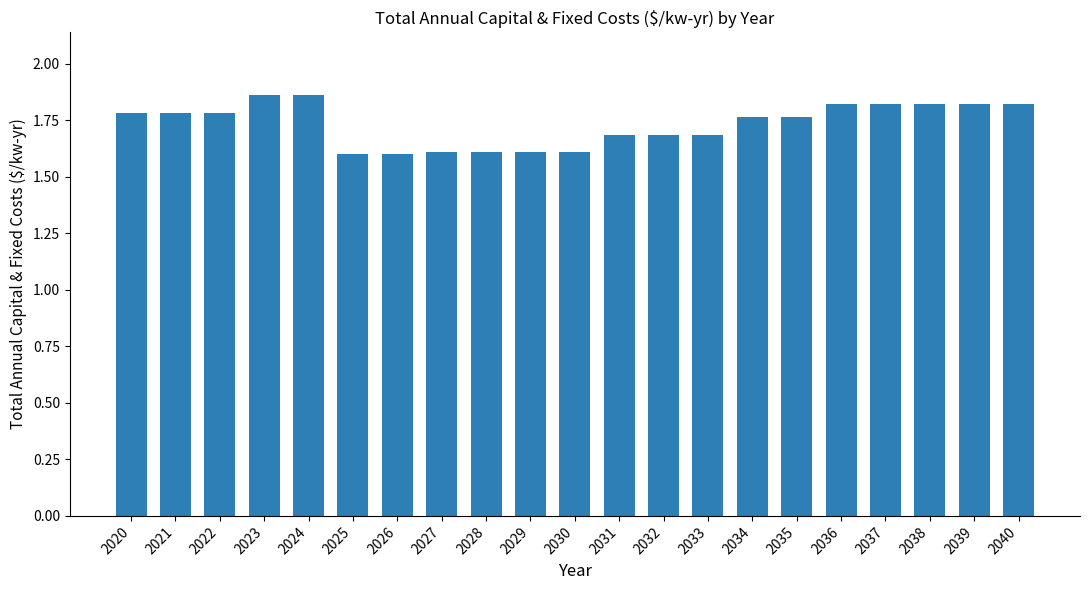

The chart shows a value of 0.8 at 2023. True or false?

False